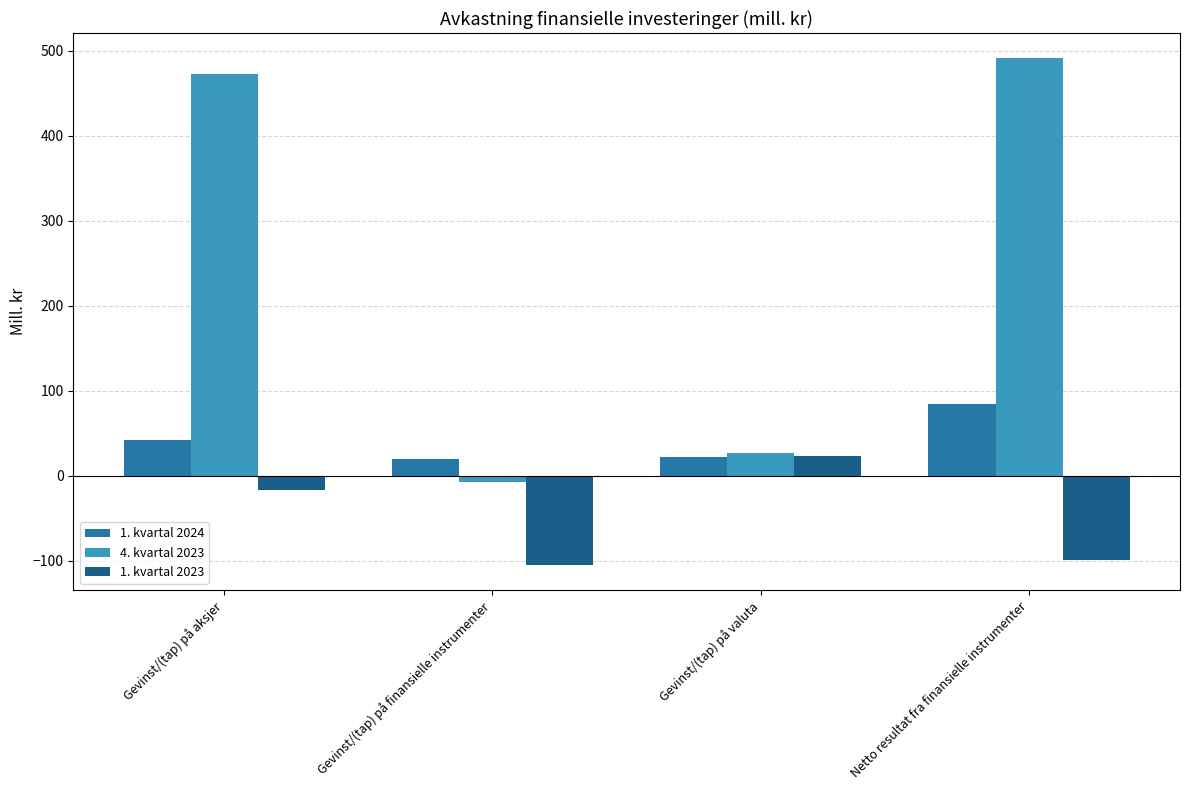

What is the difference between the 4. kvartal 2023 values at Gevinst/(tap) på aksjer and Gevinst/(tap) på finansielle instrumenter?

480